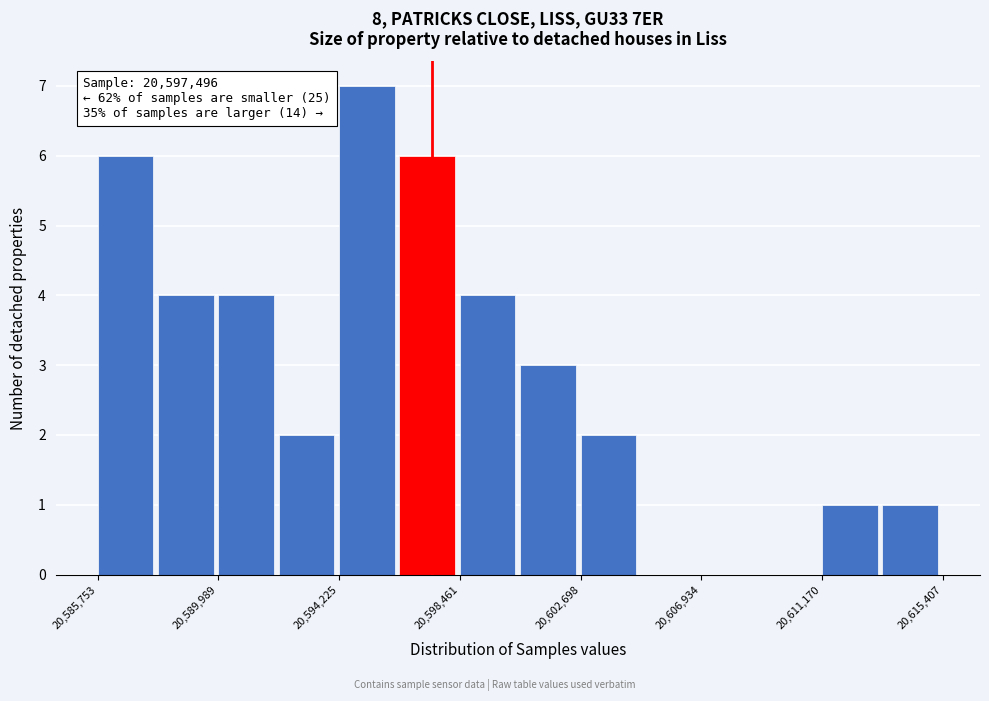

Which range on the x-axis has the tallest bar?

20594000 to 20596500